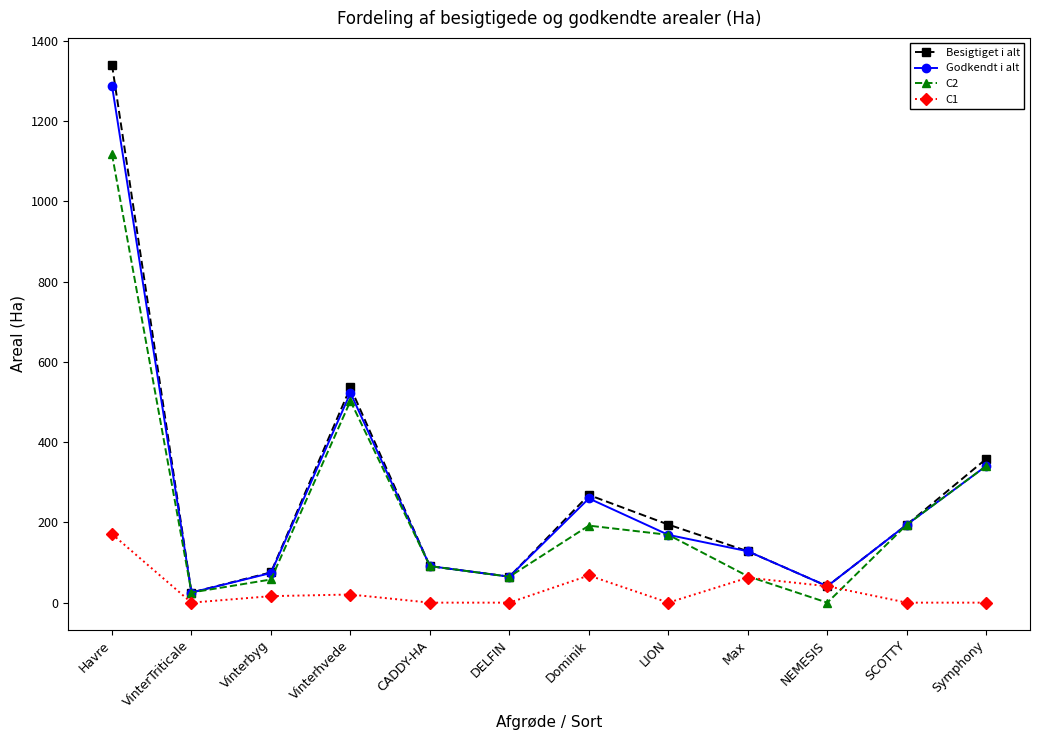

At which category does Godkendt i alt reach its first local peak?

Vinterhvede